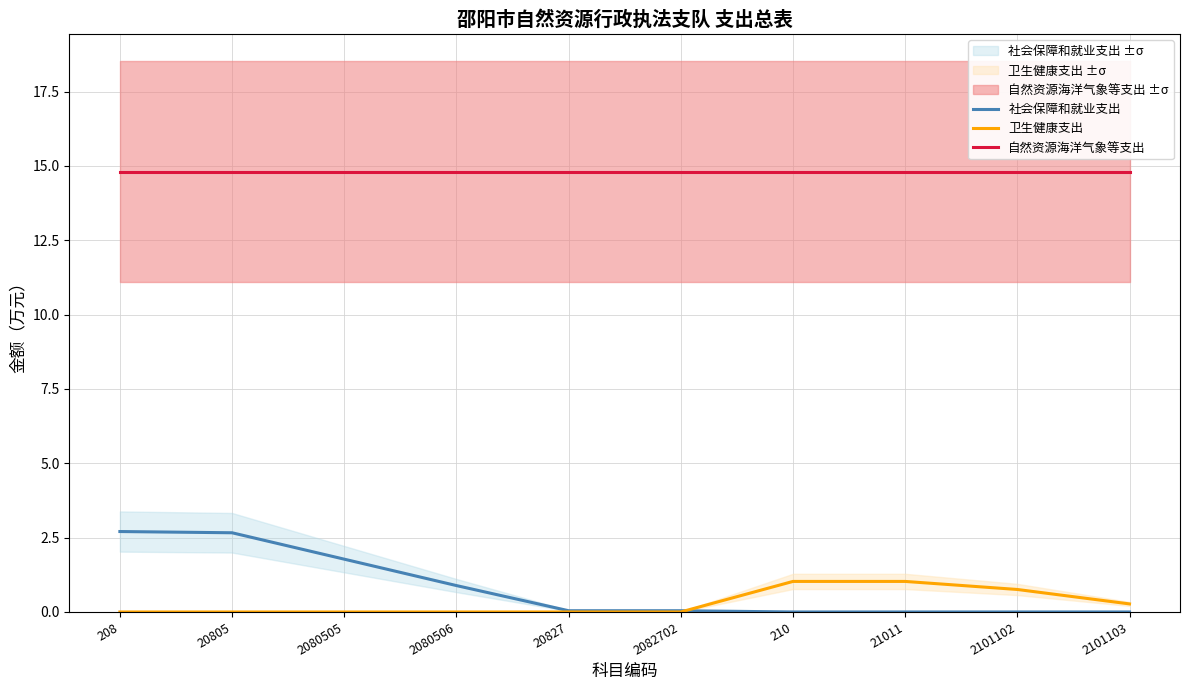

Reading left to right, what are all the values shown in this chart?

社会保障和就业支出: 2.7	2.7	1.8	0.9	0.0	0.0	0.0	0.0	0.0	0.0
卫生健康支出: 0.0	0.0	0.0	0.0	0.0	0.0	1.0	1.0	0.8	0.3
自然资源海洋气象等支出: 14.8	14.8	14.8	14.8	14.8	14.8	14.8	14.8	14.8	14.8